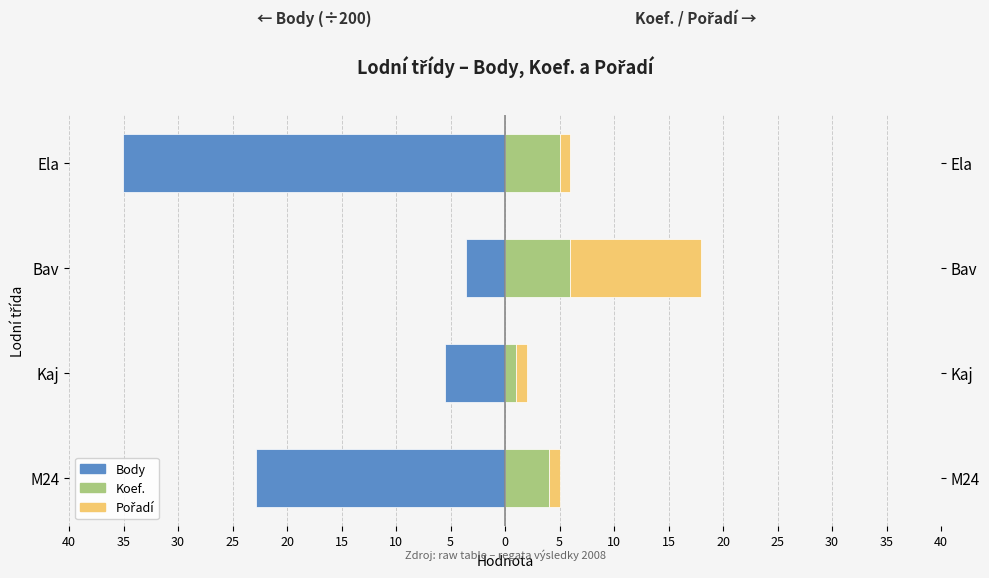

How many groups of bars are there?

4